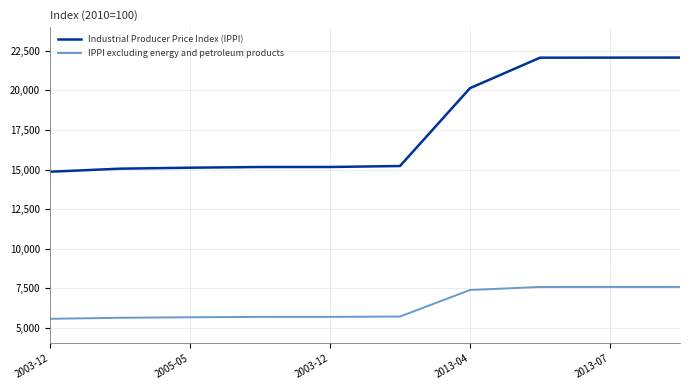

What is the maximum value shown in the chart?

22077